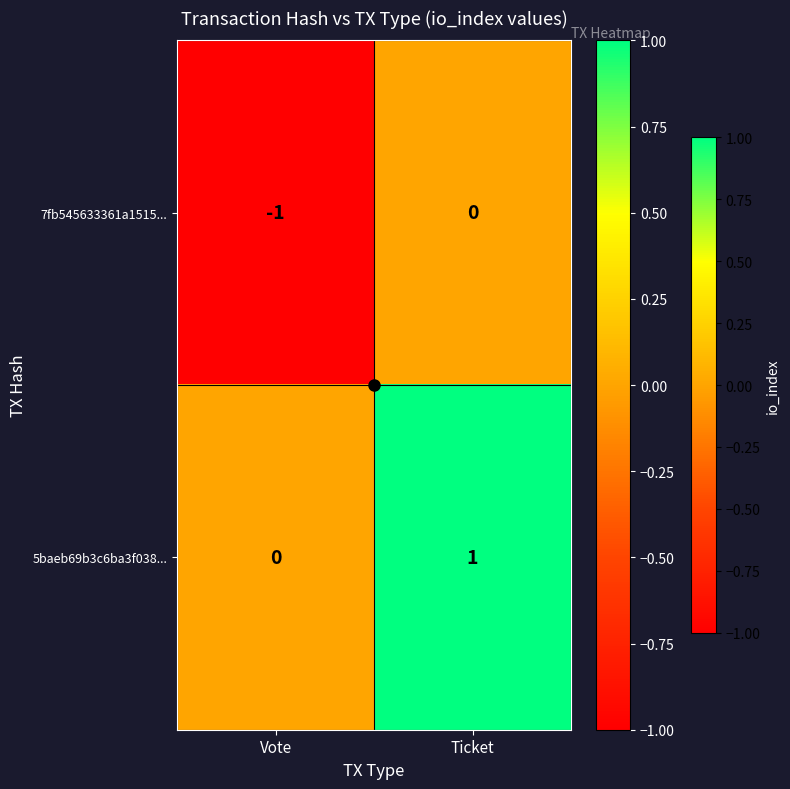

How many data points does each series have?

2